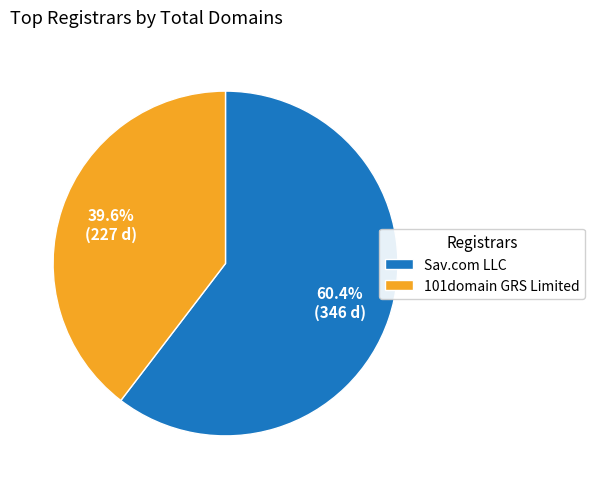

Does any single category account for the majority?

Yes